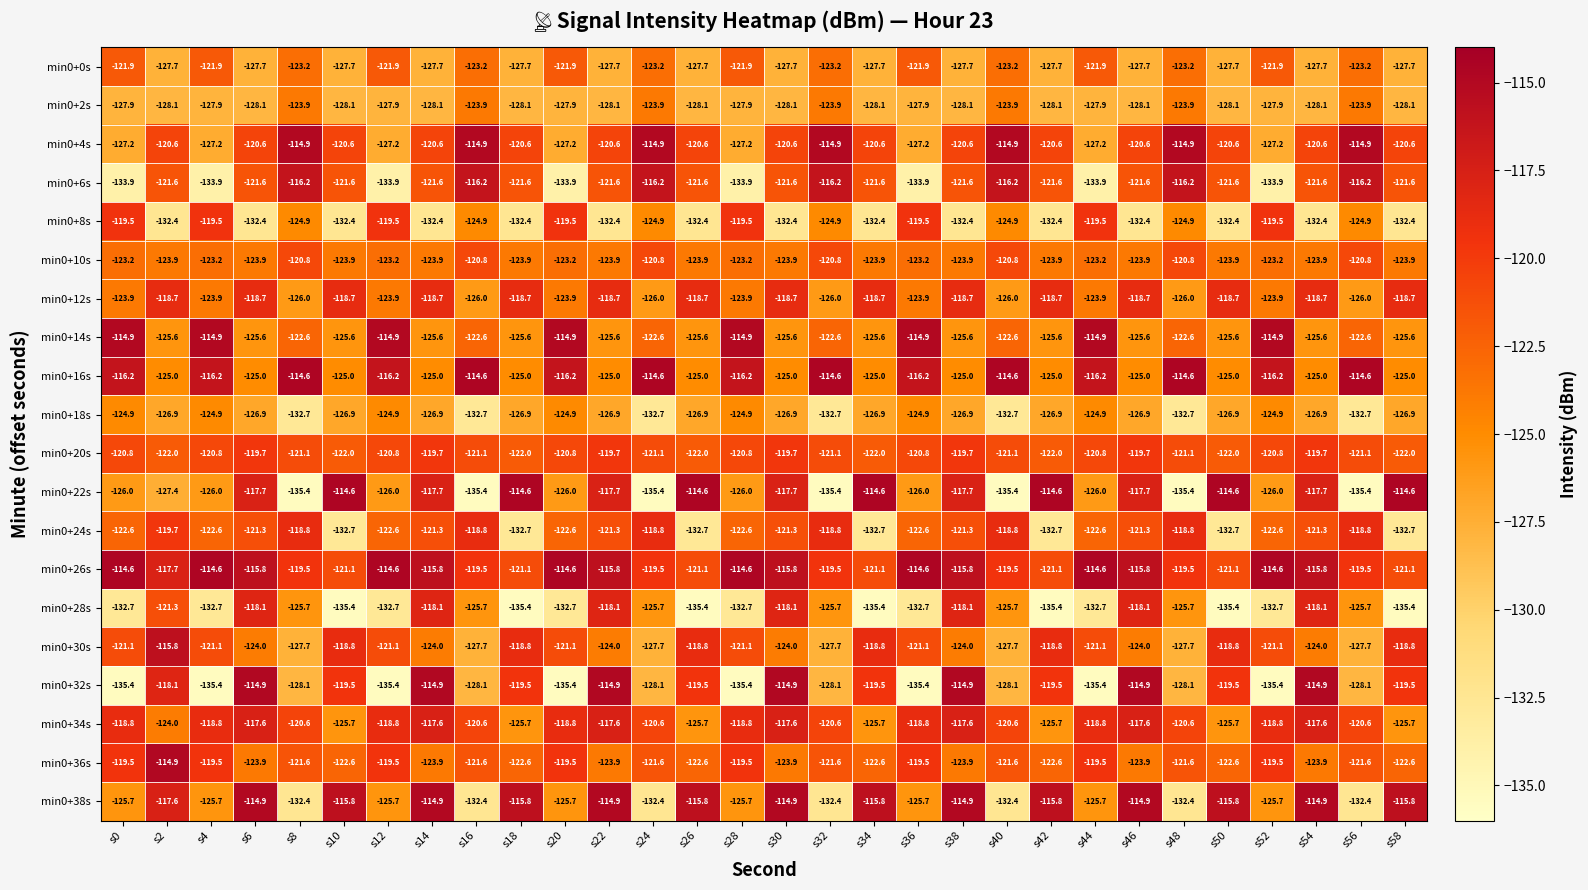

What is the difference between the highest and lowest values at s42?

20.8